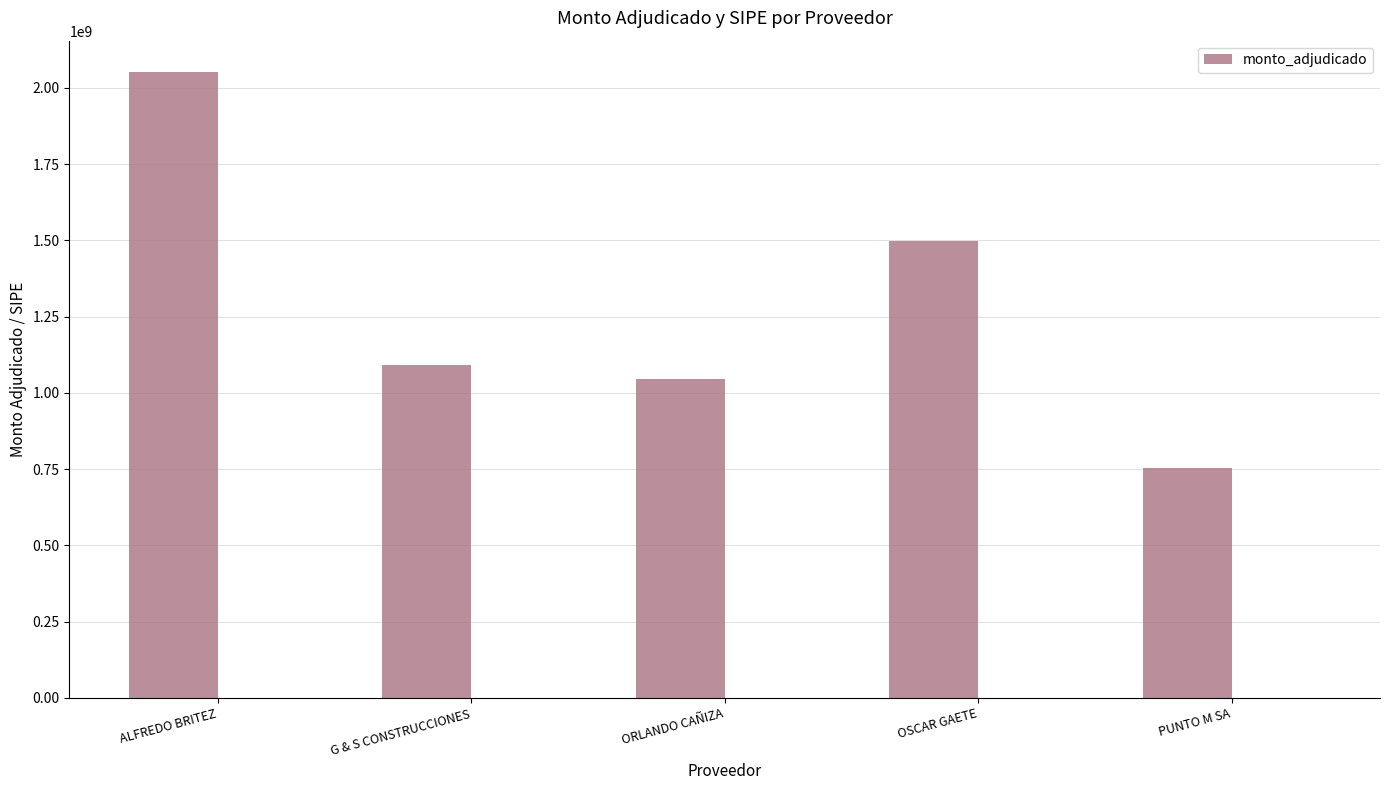

True or false: the data shows 754383738 at ALFREDO BRITEZ.

False